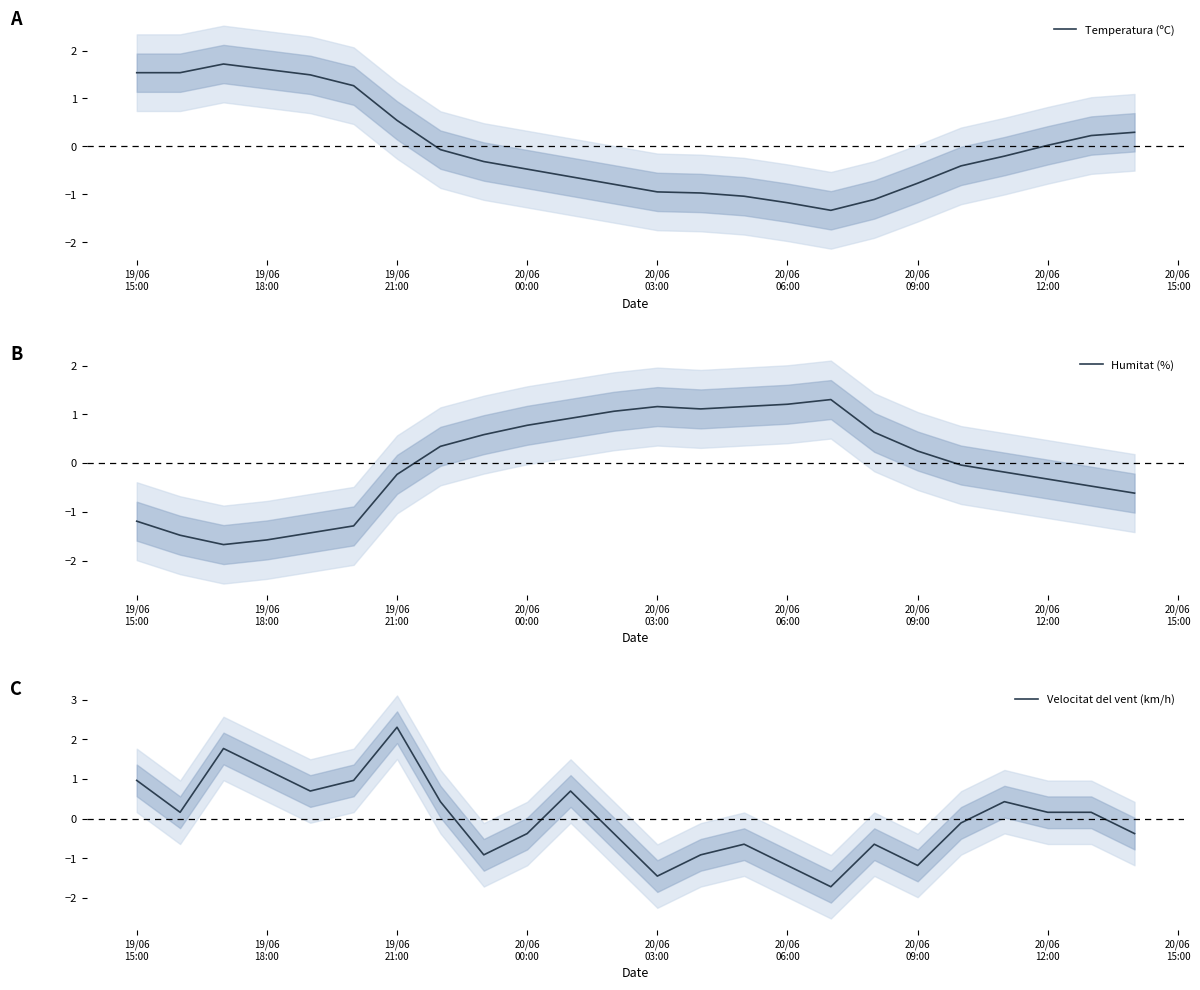

Where is the first local maximum for Humitat (%)?

20/06
03:00